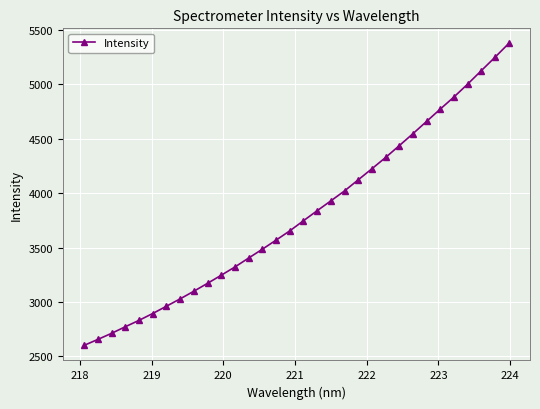

What is the maximum value shown in the chart?

5376.5